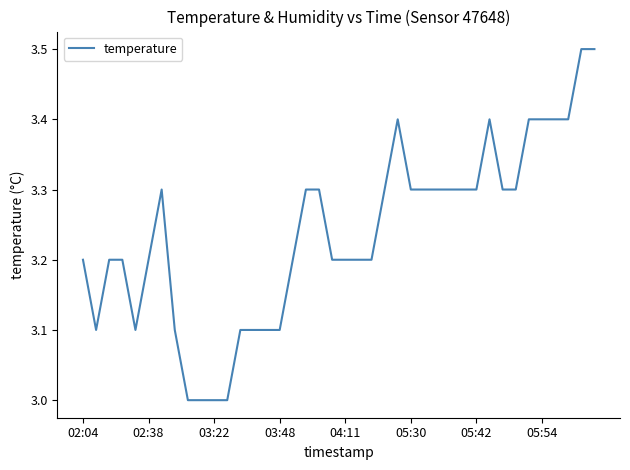

What is the difference between the maximum and minimum values?

0.5